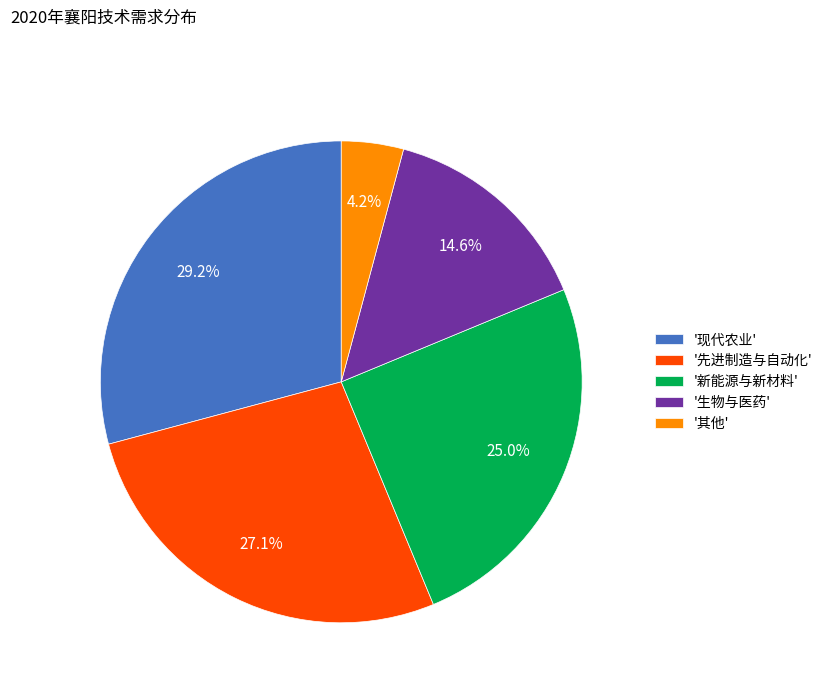

What percentage is NOT represented by '生物与医药'?

85.4%